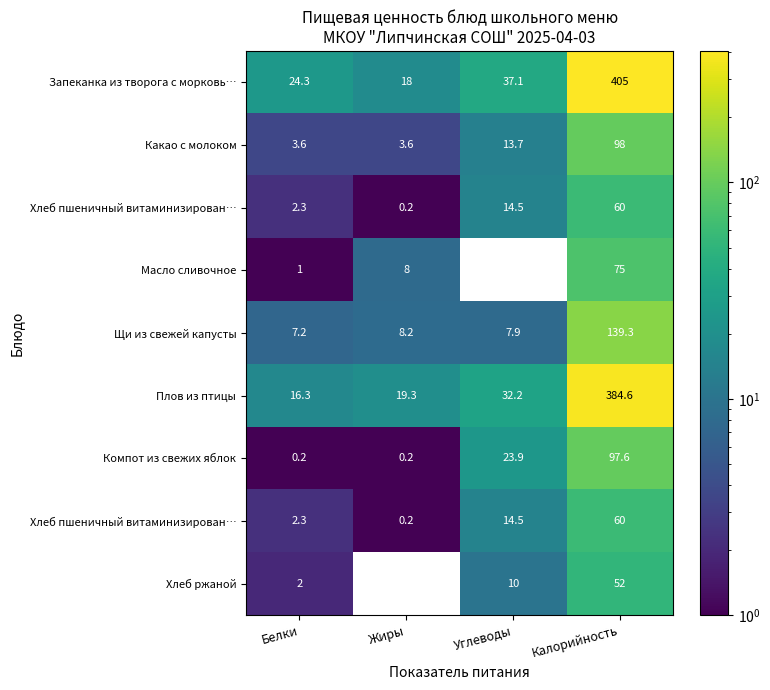

Which category has the lowest value across all series?

Углеводы